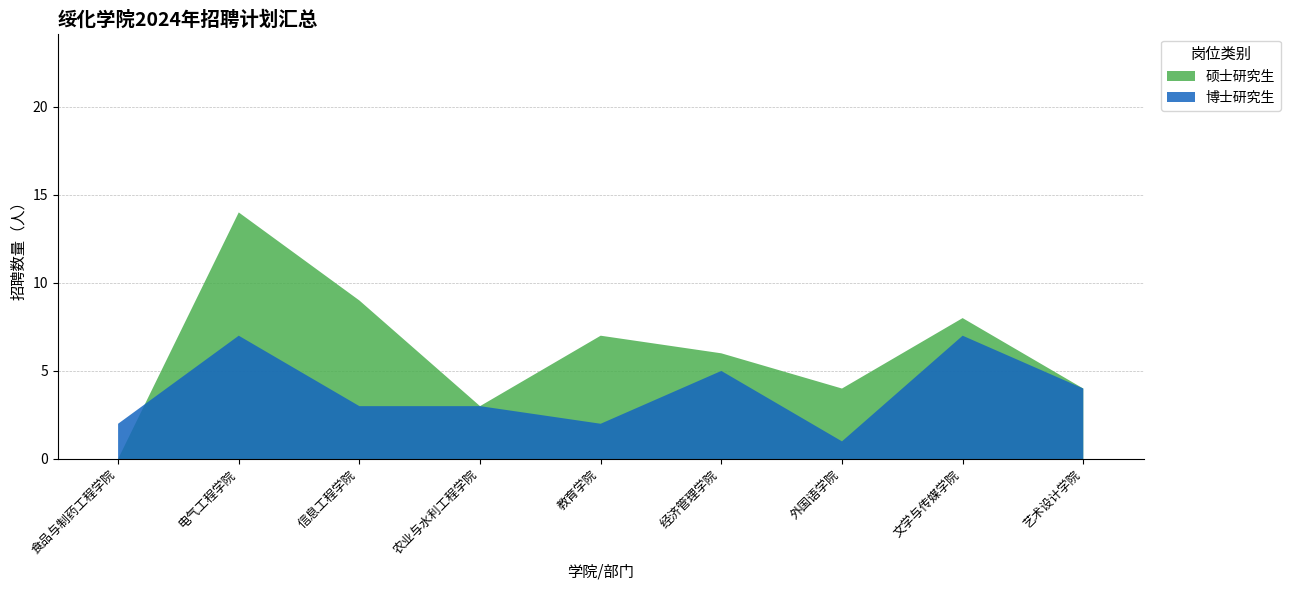

Reading right to left, list all the values displayed in this chart.

硕士研究生: 艺术设计学院=4	文学与传媒学院=8	外国语学院=4	经济管理学院=6	教育学院=7	农业与水利工程学院=3	信息工程学院=9	电气工程学院=14	食品与制药工程学院=0
博士研究生: 艺术设计学院=4	文学与传媒学院=7	外国语学院=1	经济管理学院=5	教育学院=2	农业与水利工程学院=3	信息工程学院=3	电气工程学院=7	食品与制药工程学院=2